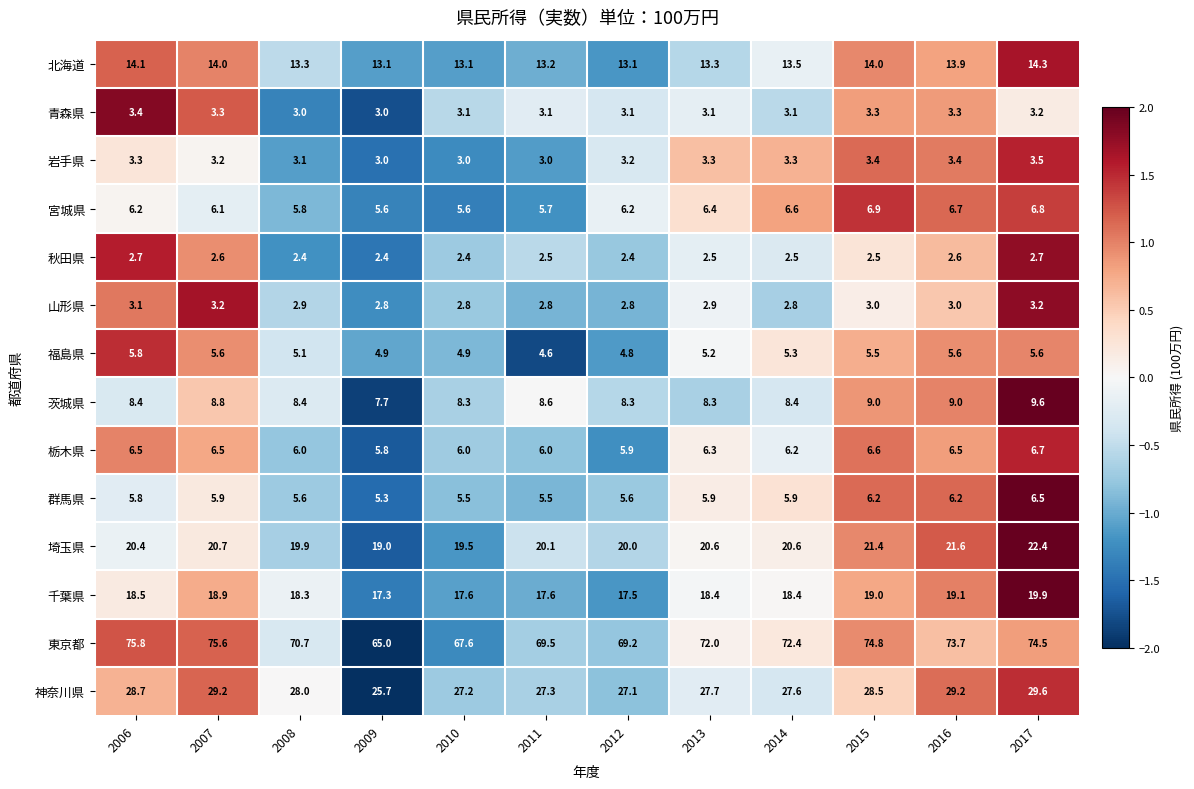

Rank the series at 2014 from highest to lowest value.

東京都, 神奈川県, 埼玉県, 千葉県, 北海道, 茨城県, 宮城県, 栃木県, 群馬県, 福島県, 岩手県, 青森県, 山形県, 秋田県